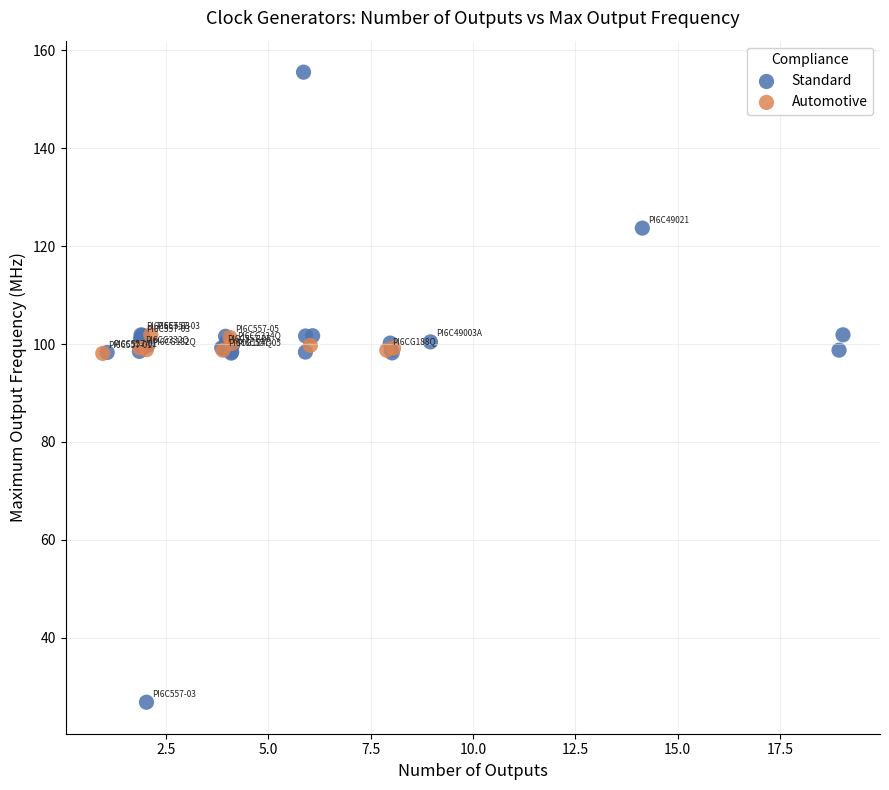

Which series reaches the maximum Y coordinate?

Standard